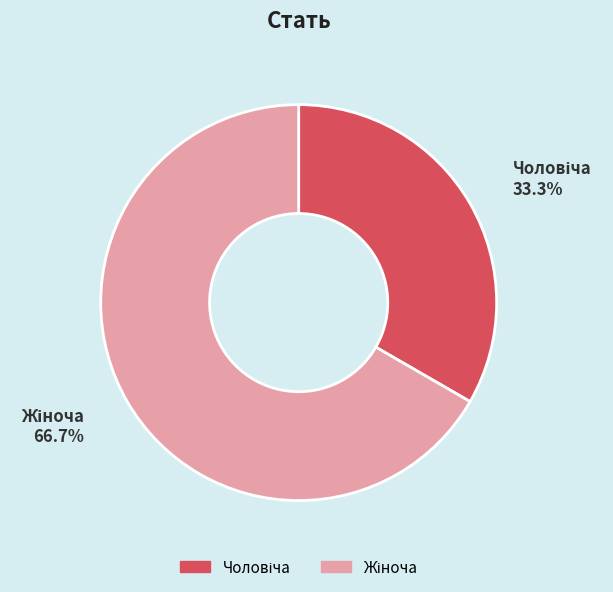

How many slices are in this pie chart?

2